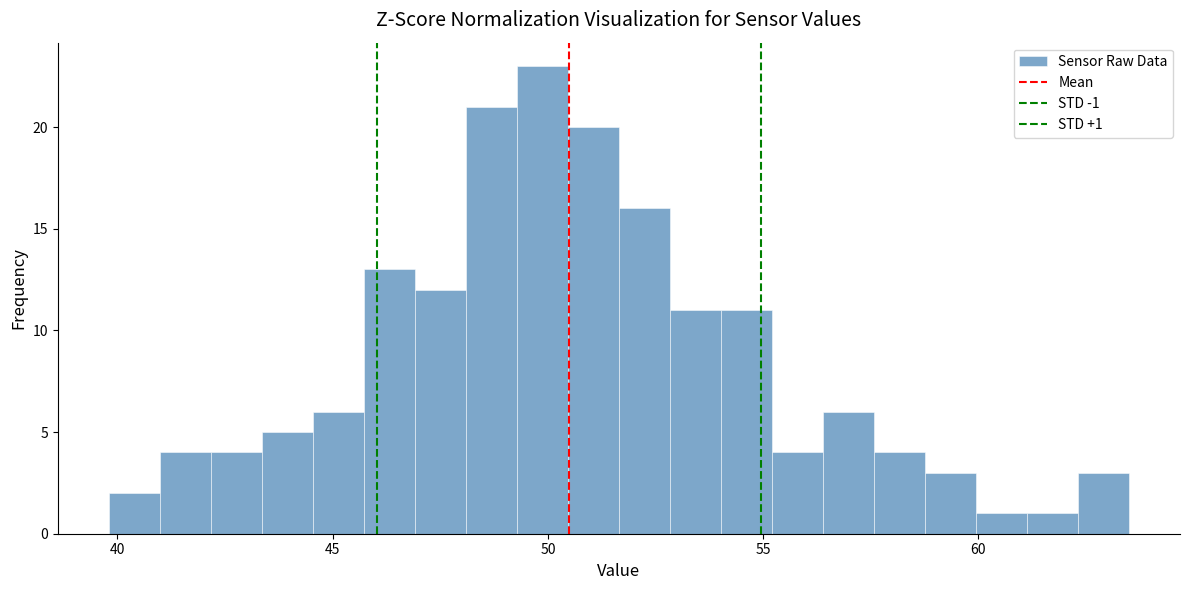

Read against the x-axis, roughly where is the centre of the tallest bar?

50.0